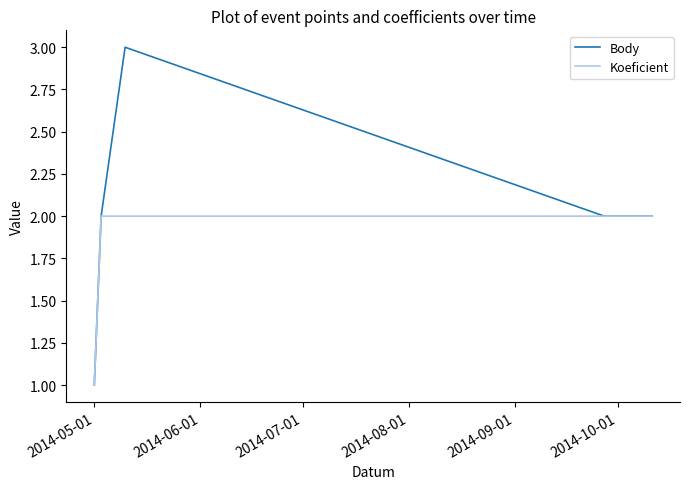

How many lines are shown in the chart?

2